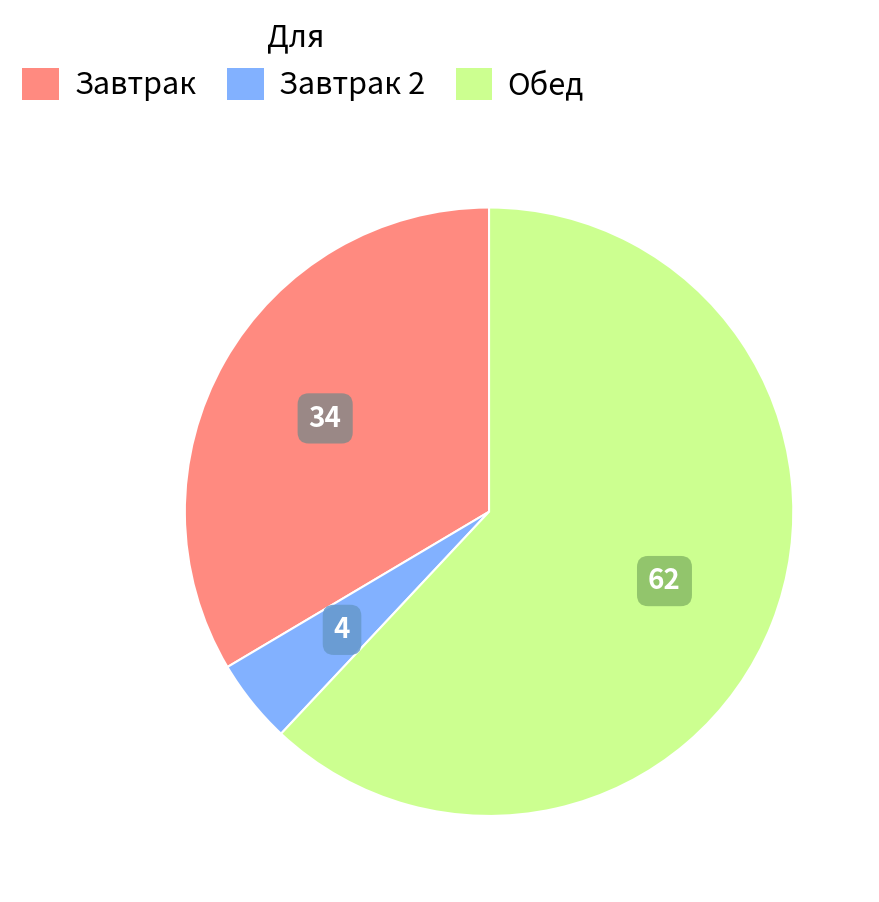

Is there a majority slice in this chart?

Yes